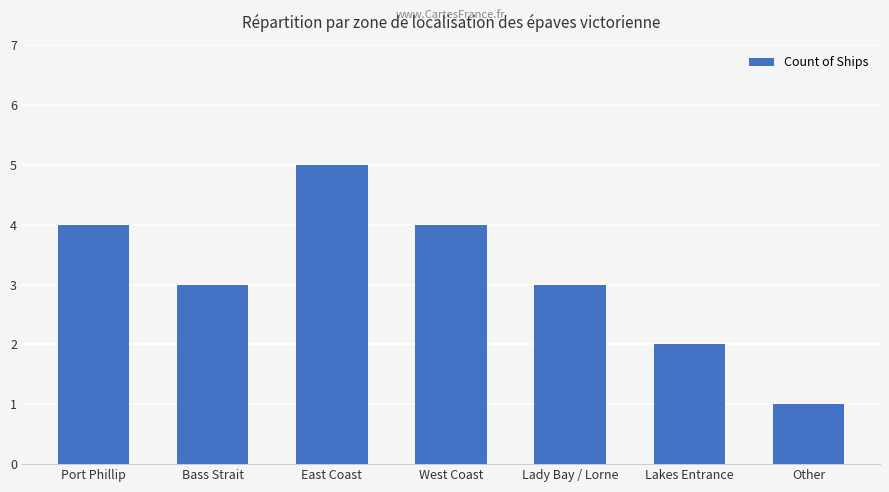

Are the bars horizontal?

No